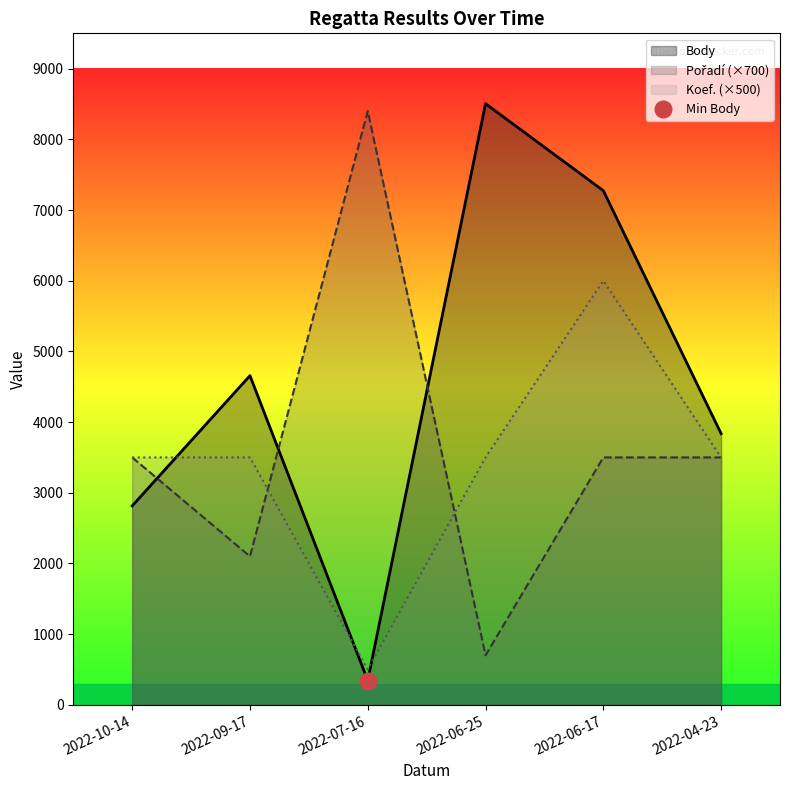

What is the label of the 1st point from the right?

2022-04-23